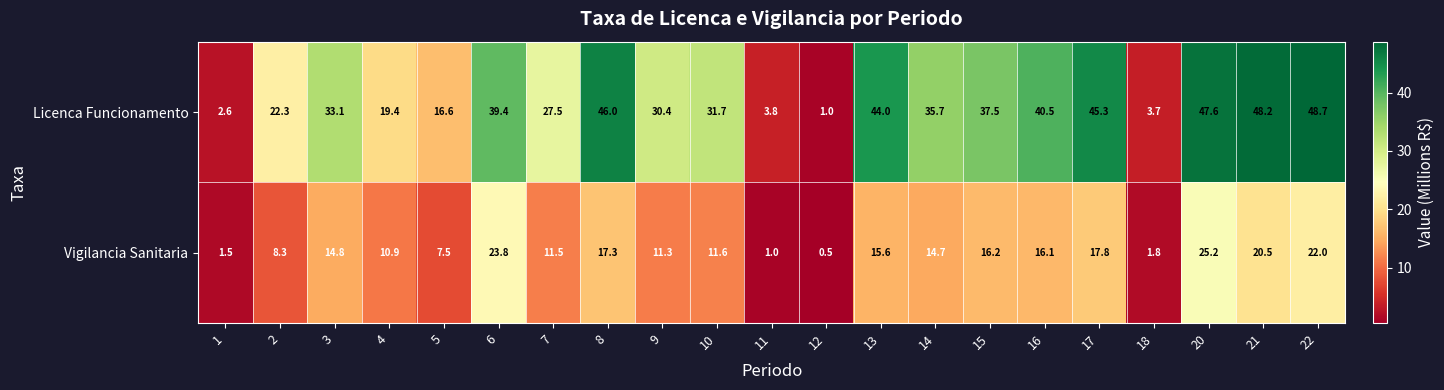

What is the total value across all series at 3?

47.9